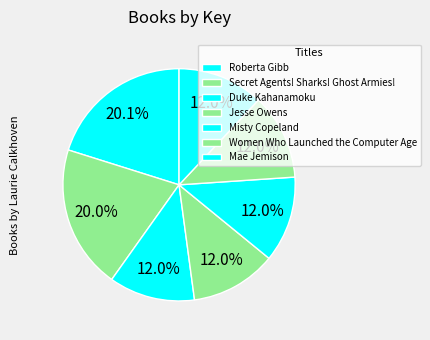

To the nearest percent, what is the average slice percentage?

14%